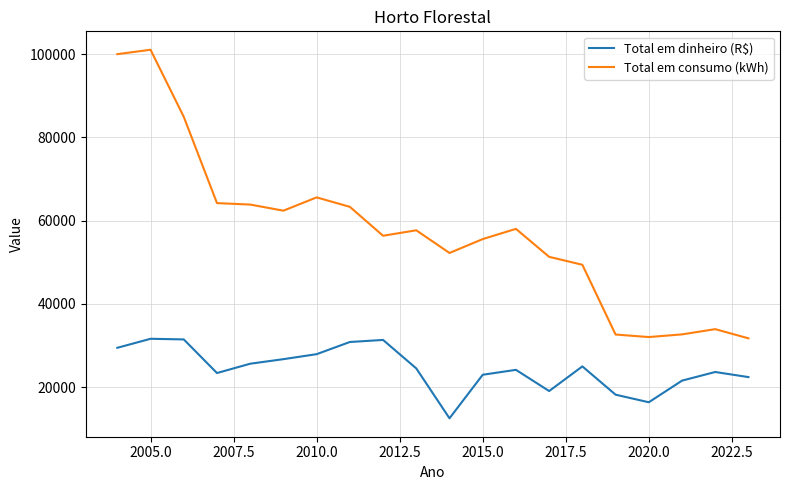

True or false: Total em consumo (kWh) and Total em dinheiro (R$) intersect in this chart.

False